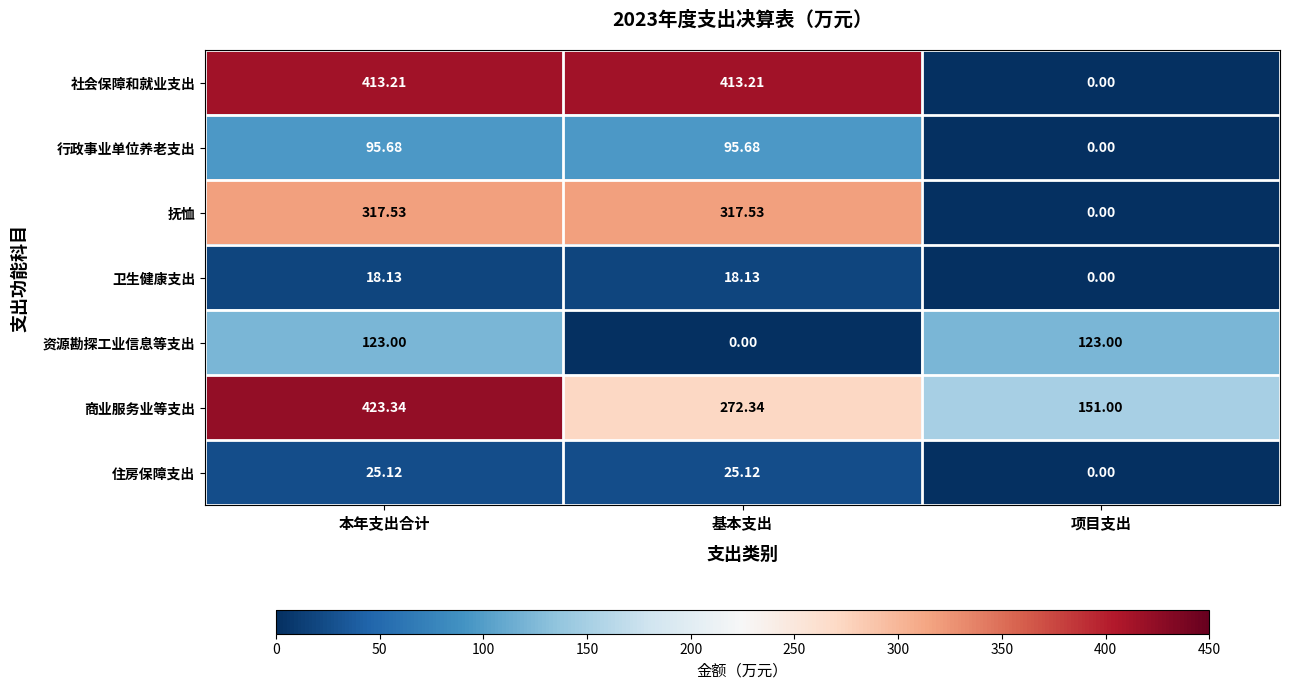

Which category has the highest value in the 商业服务业等支出 series?

本年支出合计